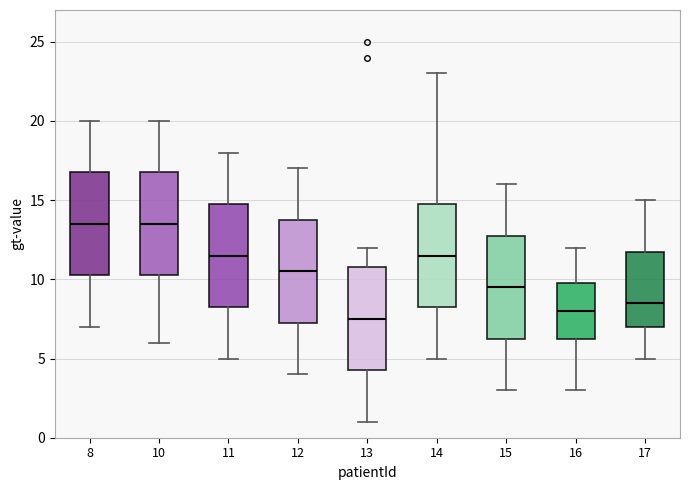

Where is the upper edge of the box at x = 16 on the y-axis? The values are not printed on the chart, so give them approximately, as read against the axis.

10.0